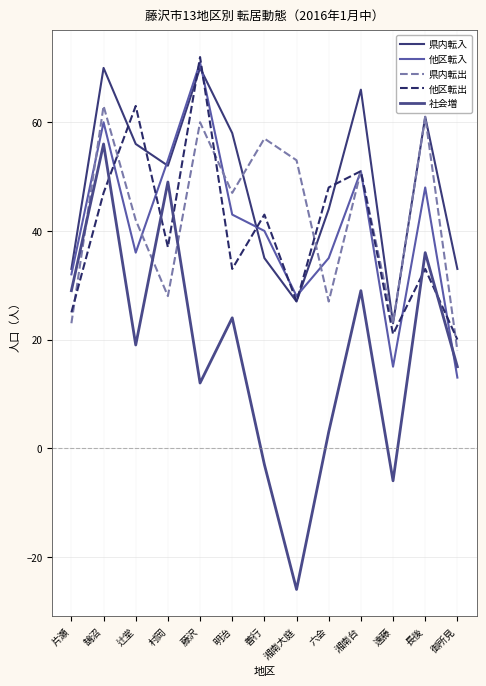

The 他区転入 series shows 18 at 御所見. True or false?

False